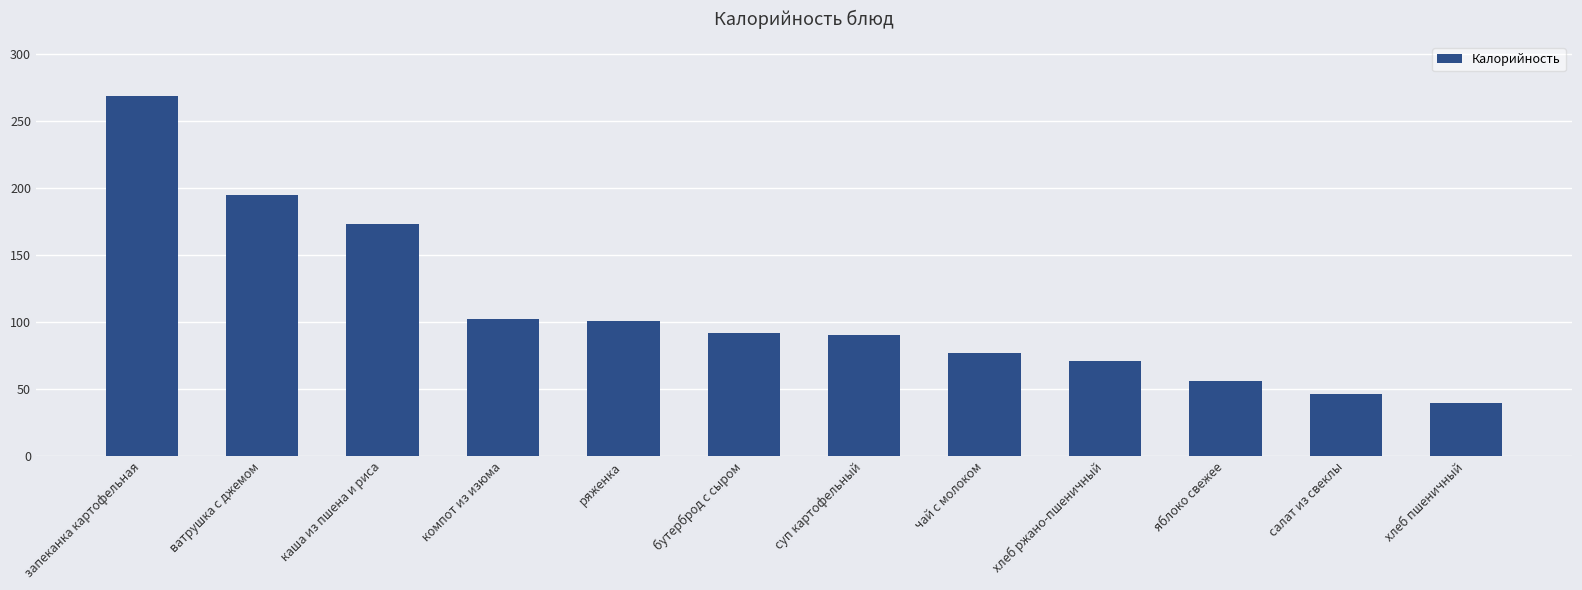

What value does the data have at запеканка картофельная?

269.0